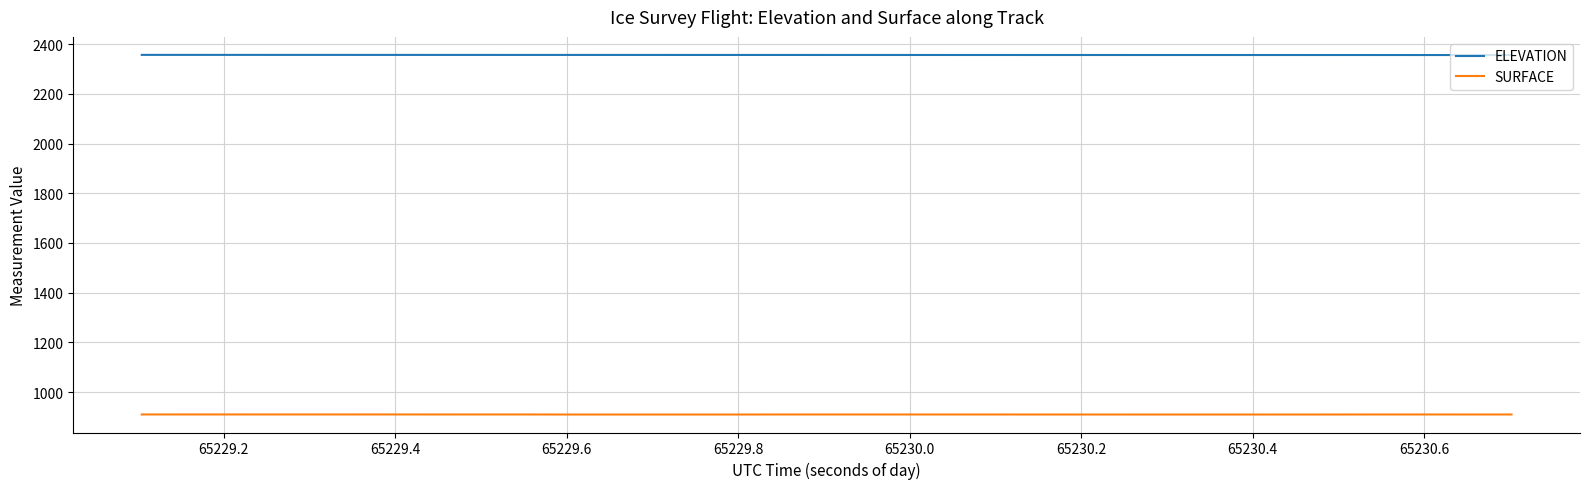

Rank the series by their maximum value, from highest to lowest.

ELEVATION, SURFACE